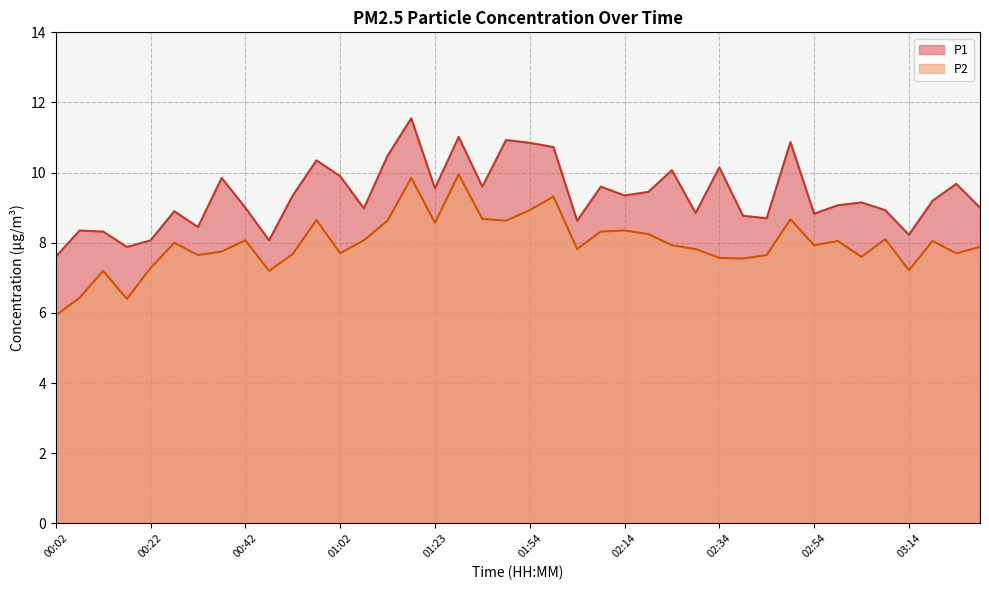

Which series has the largest total across all categories?

P1